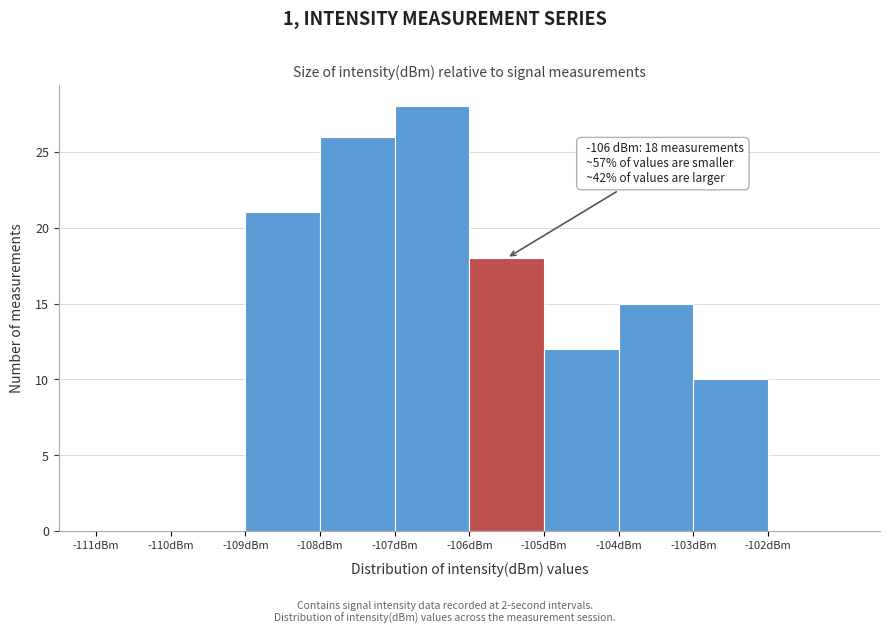

Which range on the x-axis has the tallest bar?

-107 to -106